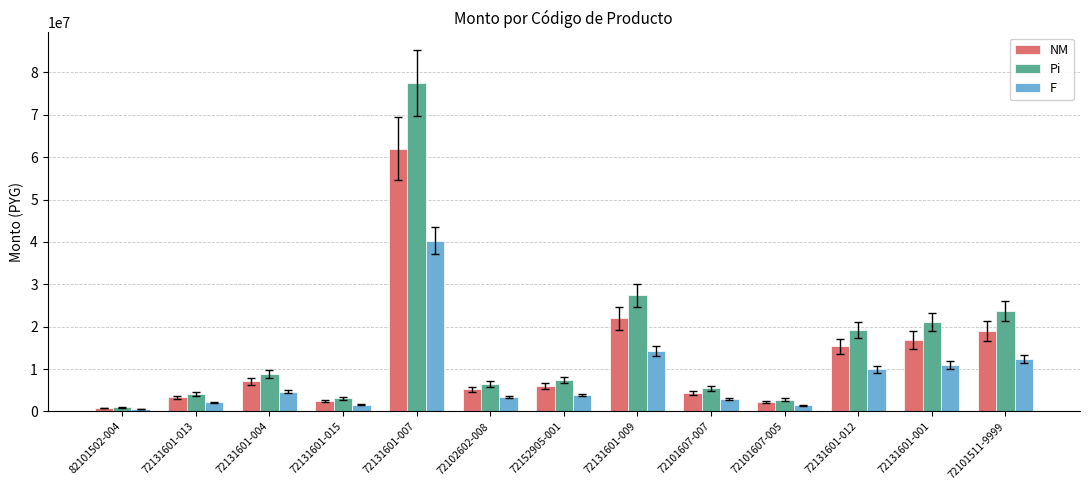

At which category is the sum across all series the highest?

72131601-007